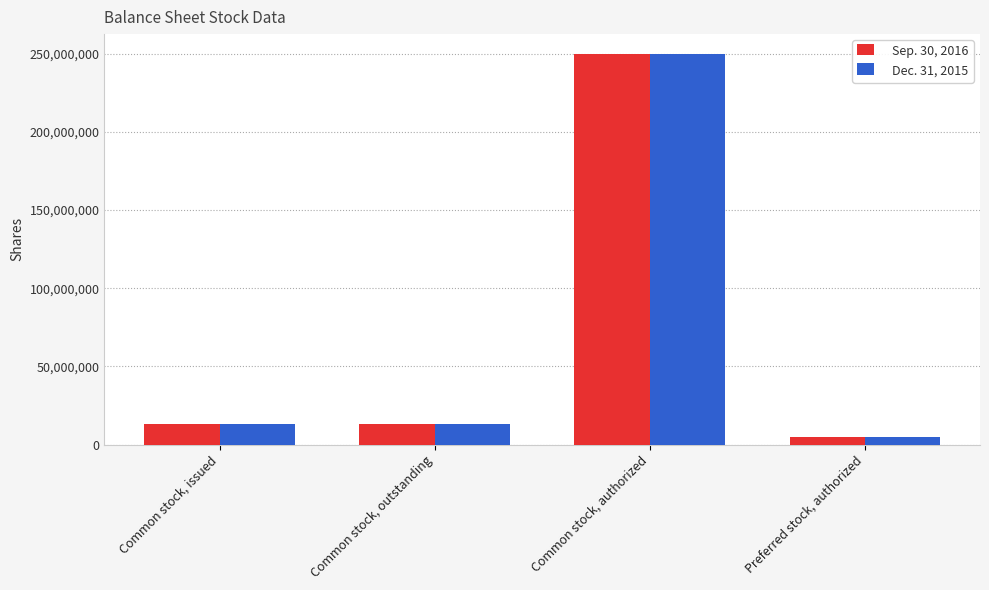

What is the sum of all Dec. 31, 2015 values?

281231818